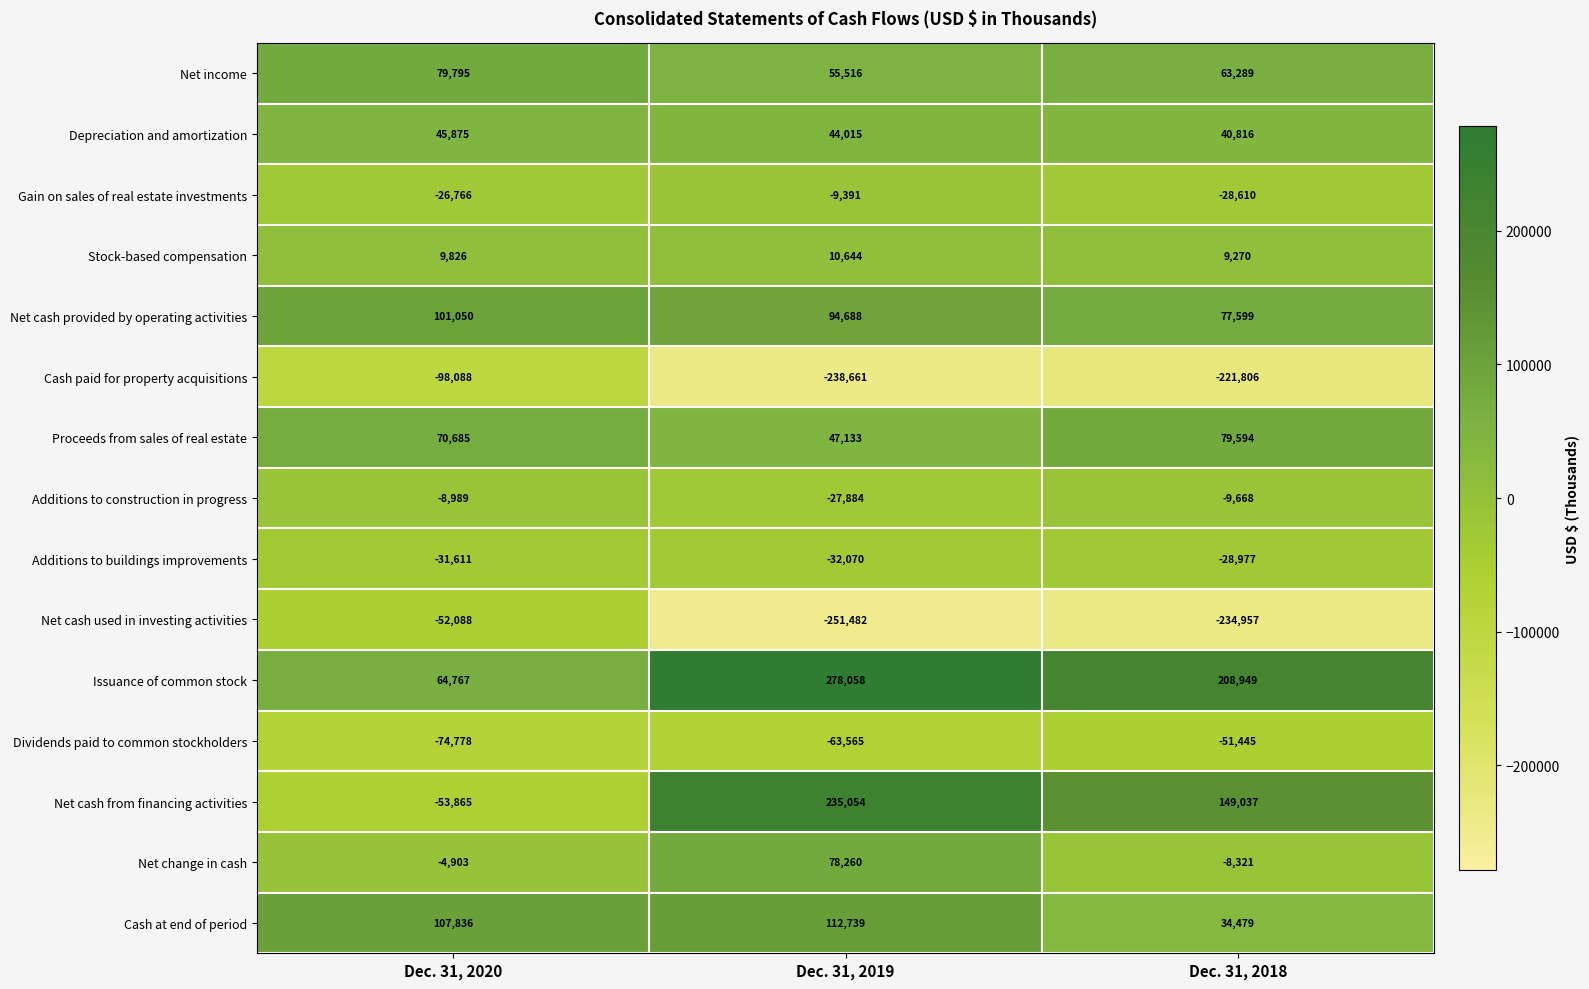

Which series changed the most between Dec. 31, 2019 and Dec. 31, 2018?

Net change in cash